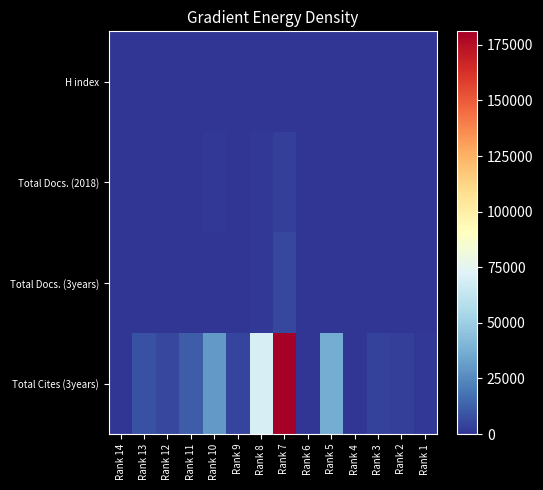

At which category is the sum across all series the highest?

Rank 7